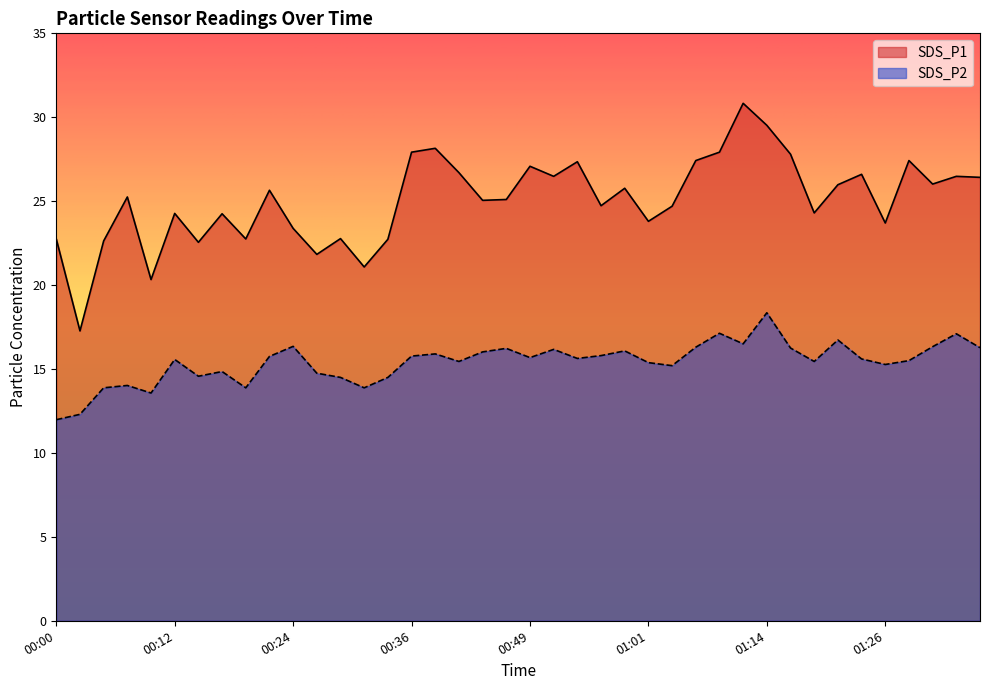

Which category has the lowest value in the SDS_P2 series?

00:00